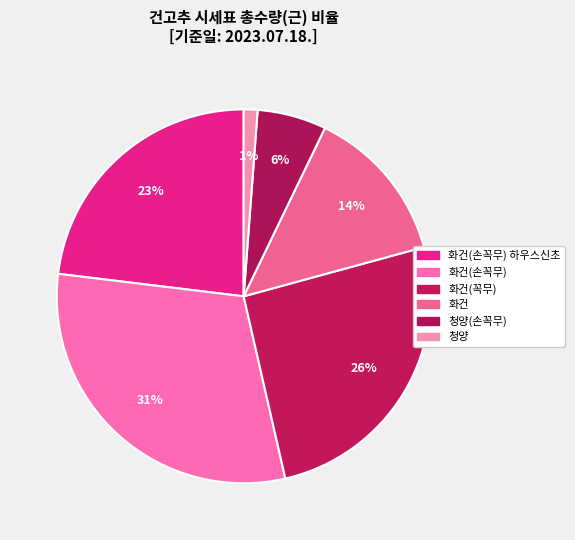

Which slice is the largest?

화건(손꼭무)